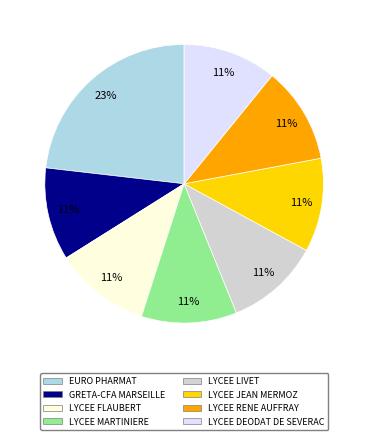

How many segments does this pie chart have?

8